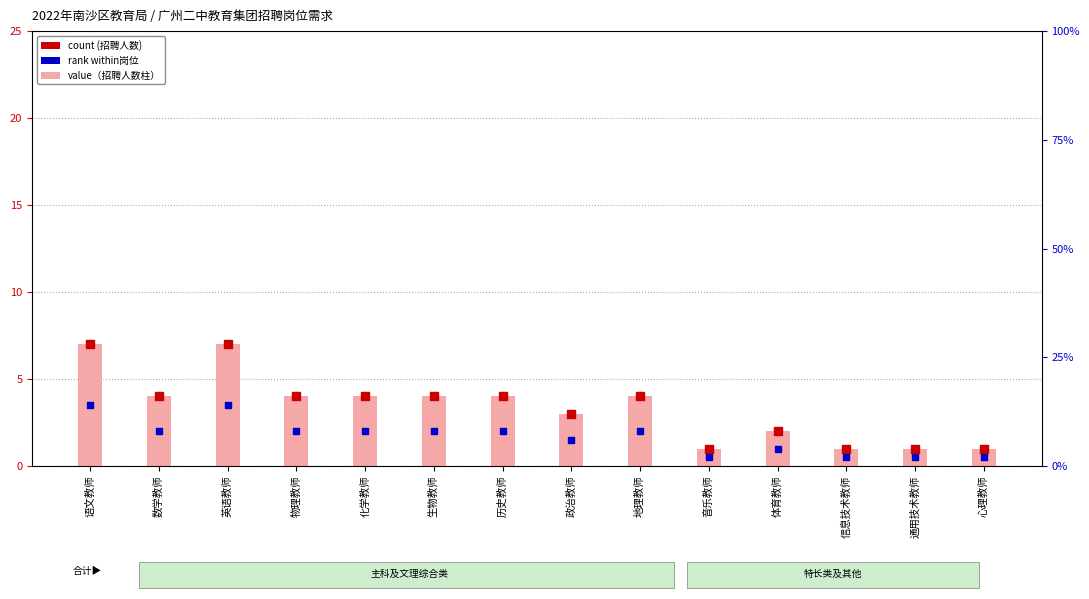

Is the value of value (招聘人数) at 音乐教师 greater than the value of rank within岗位 at 心理教师?

Yes